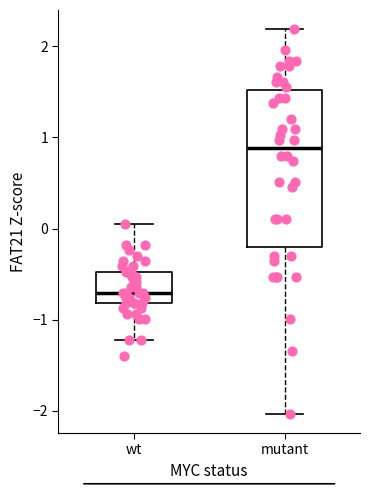

Which box has the highest median line?

mutant